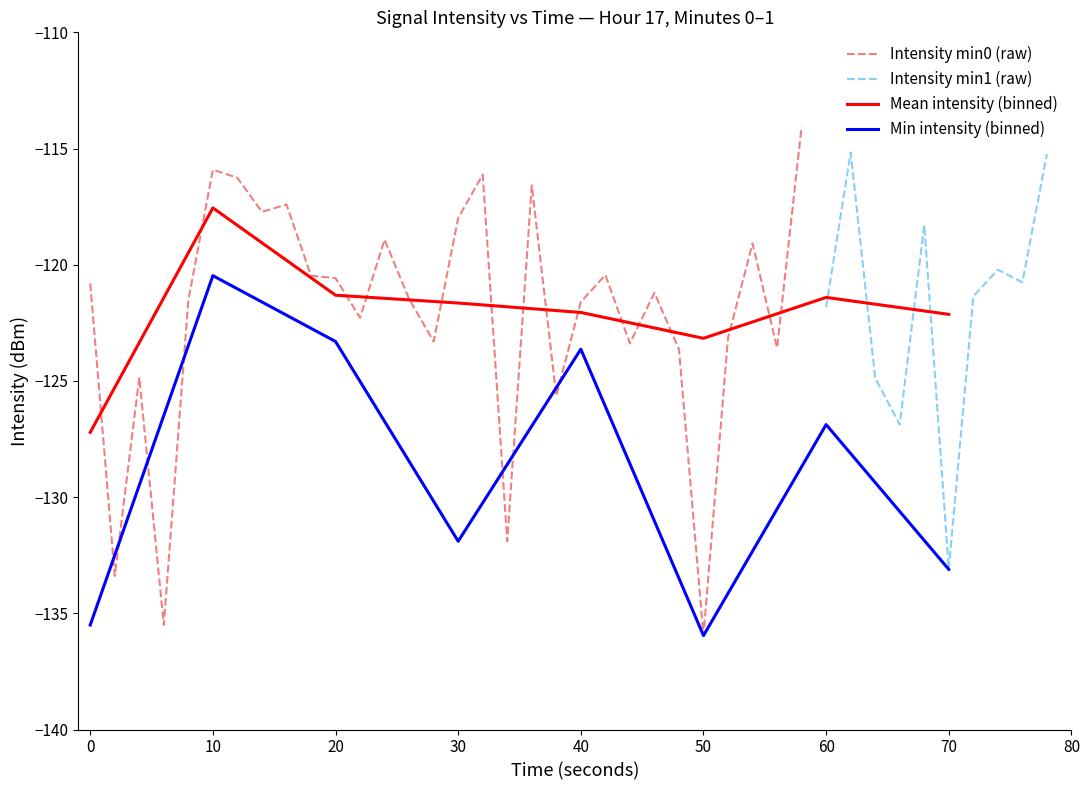

Where is Min intensity (binned) nearest to the value -128?

60